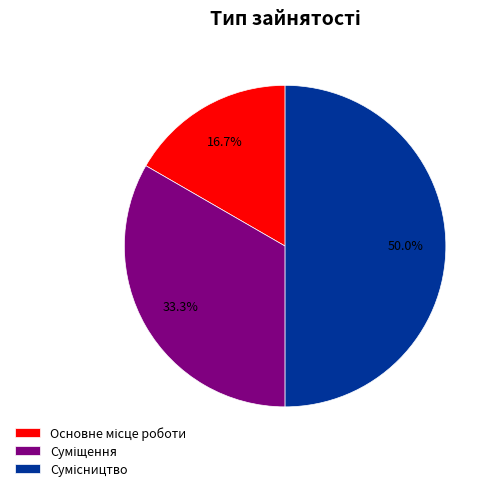

To the nearest percent, what is the average slice percentage?

33%